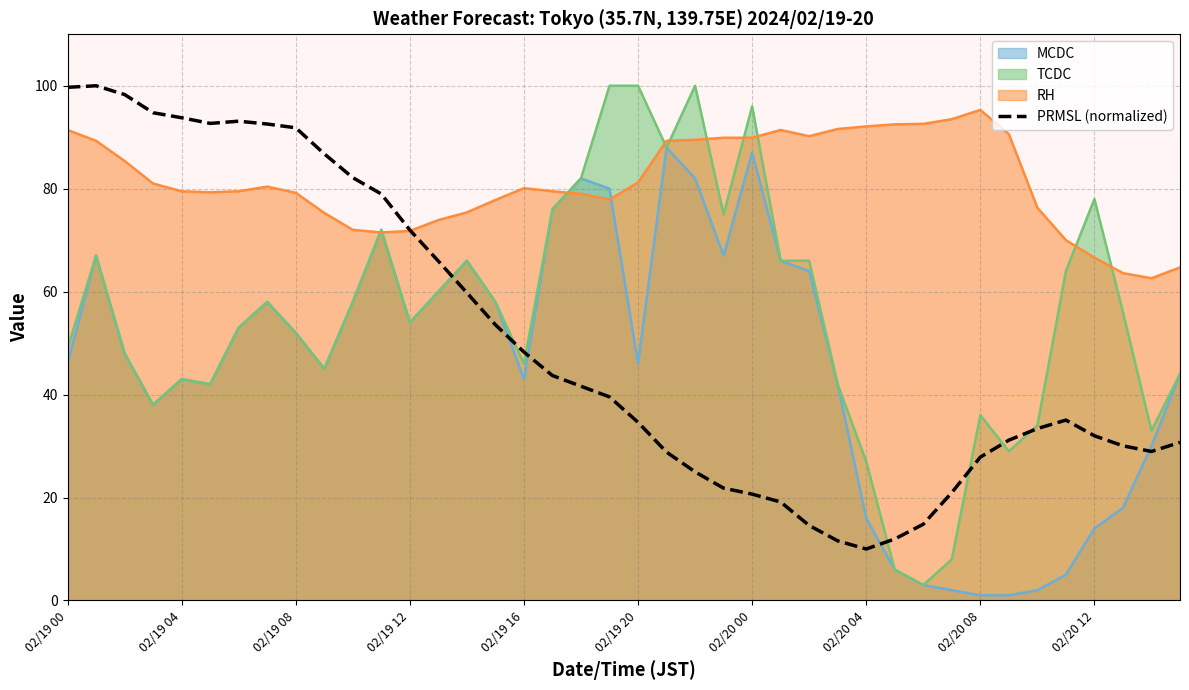

What is the total value across all series at 02/20 12?

190.6